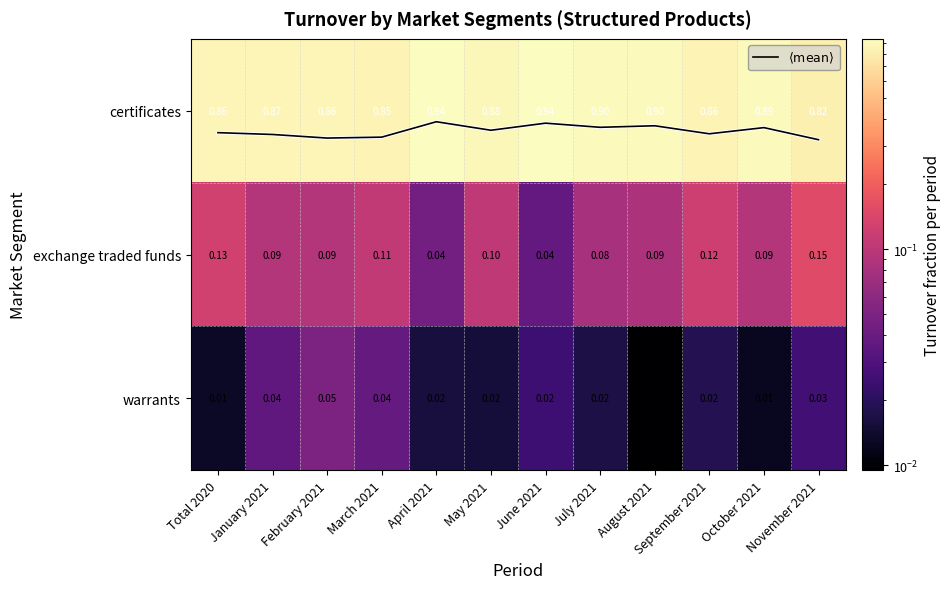

What is the difference between the highest and lowest values at April 2021?

0.9